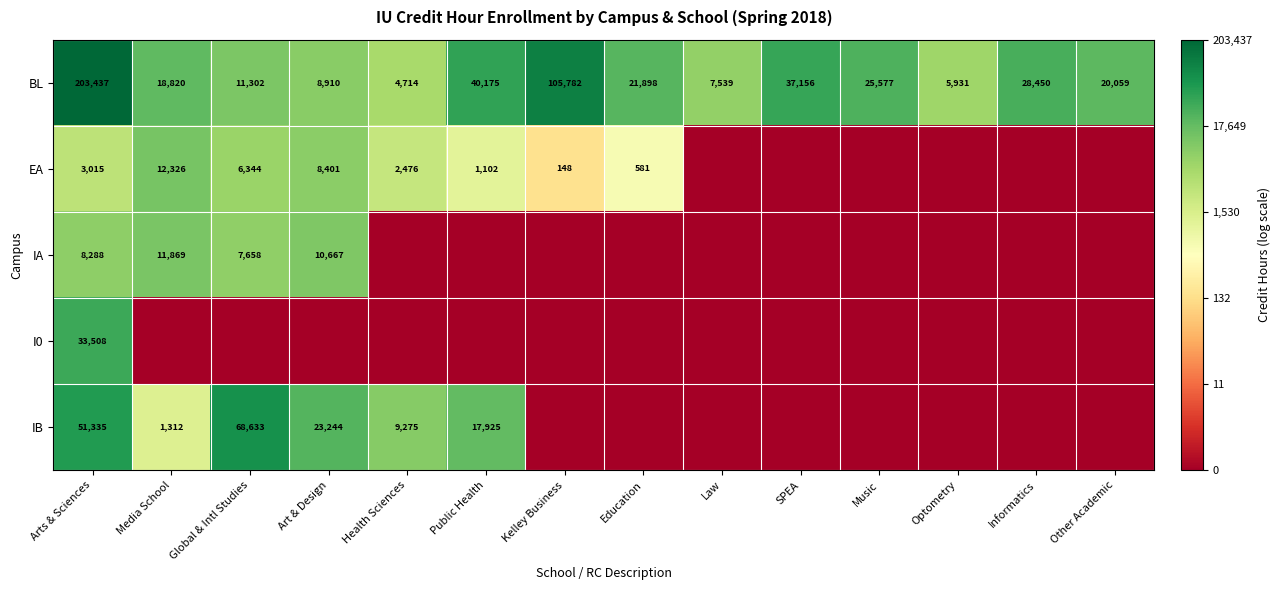

What is the sum of the EA values at Education and Kelley Business?

729